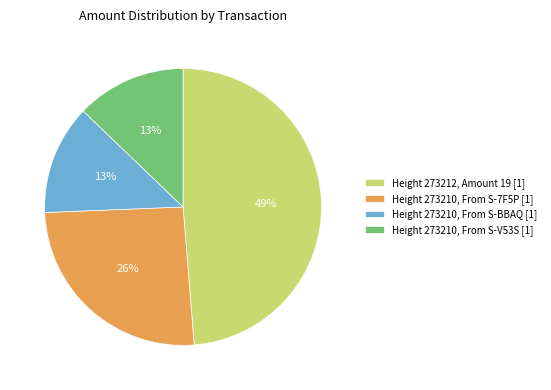

To the nearest percent, what percentage of the pie is Height 273212, Amount 19 [1]?

49%